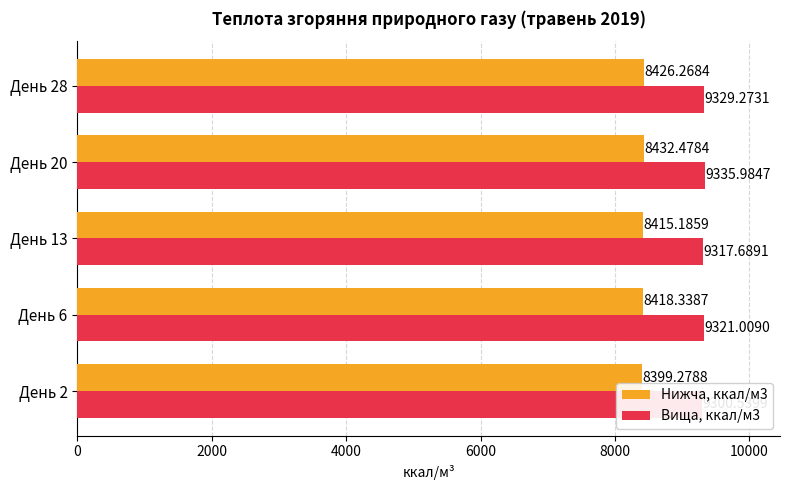

What is the difference between the maximum and second lowest values in the Нижча, ккал/м3 series?

17.3